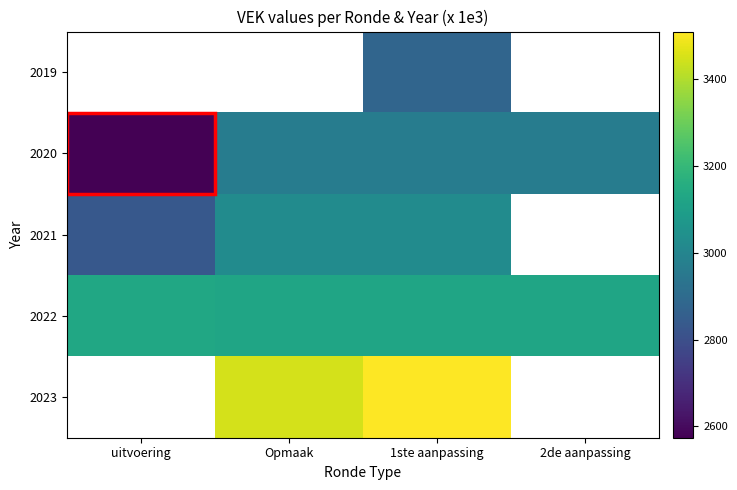

Is it true that 2020 equals 4640.0 at 2de aanpassing?

False